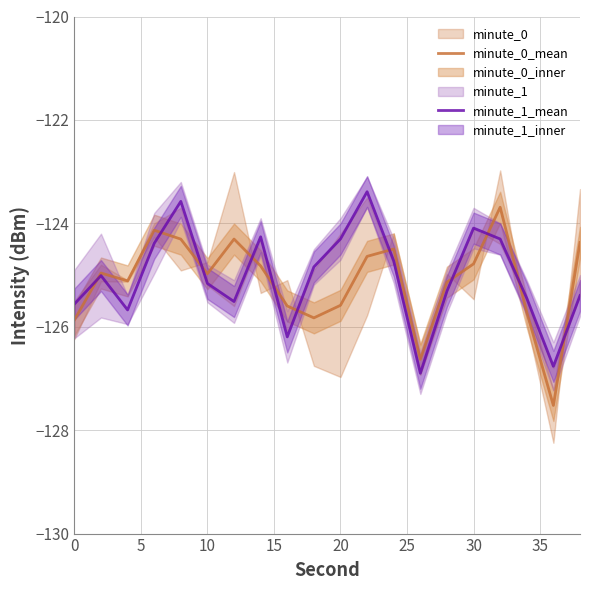

What is the highest value of the minute_0_mean series?

-123.7